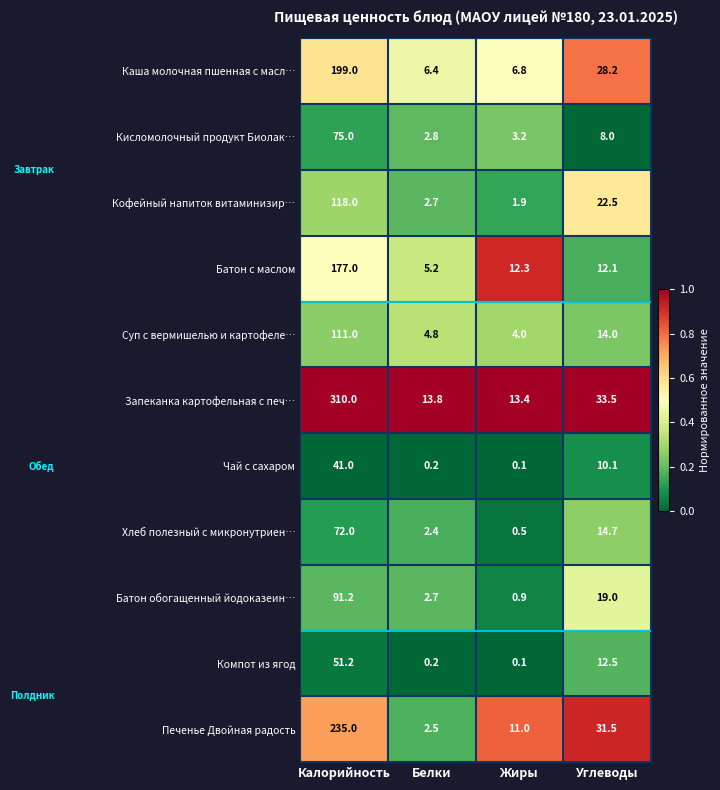

True or false: Чай с сахаром has a value of 41.0 at Калорийность.

True